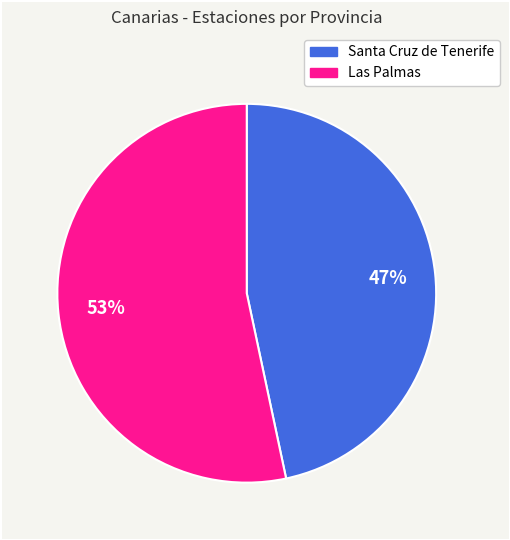

What percentage is the Santa Cruz de Tenerife slice, to the nearest percent?

47%